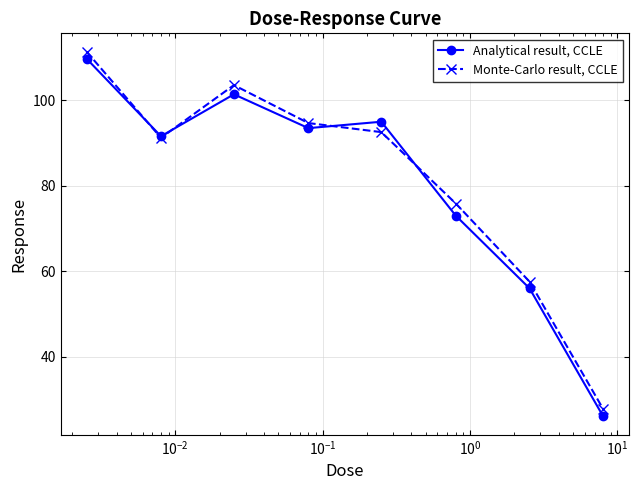

Which series has the largest range (max minus min)?

Analytical result, CCLE